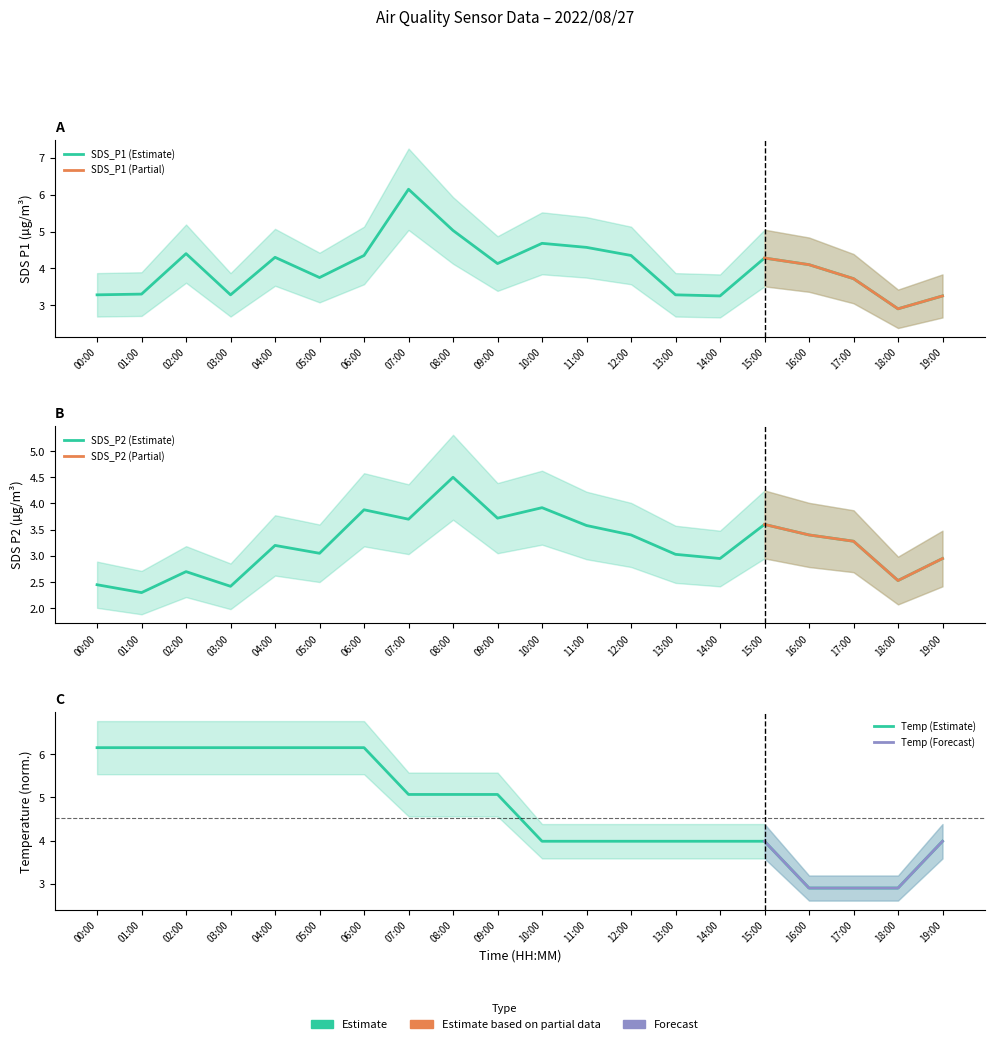

Which series has the largest total across all categories?

Temp